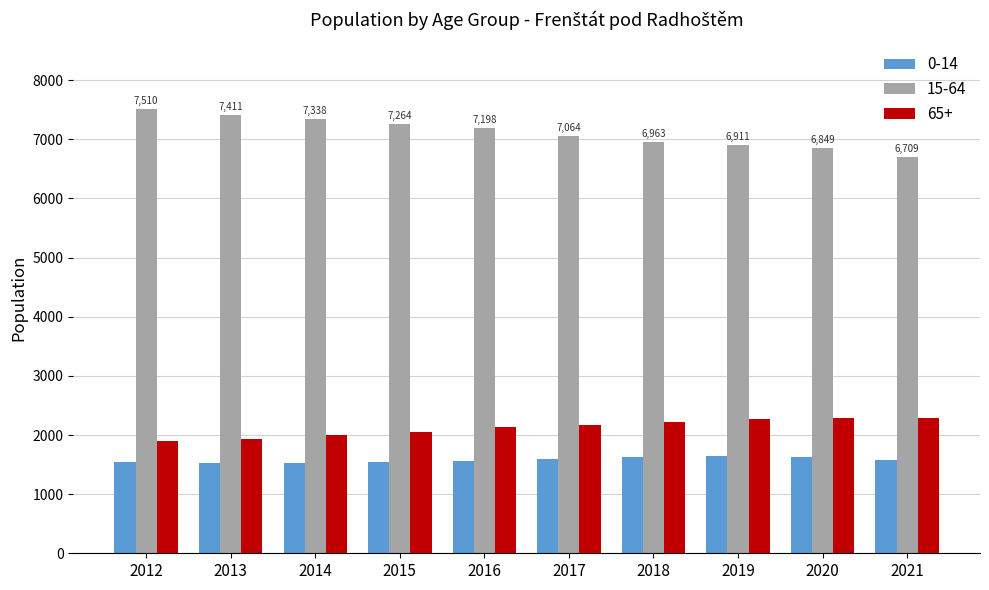

Is the value of 0-14 at 2020 greater than the value of 15-64 at 2012?

No